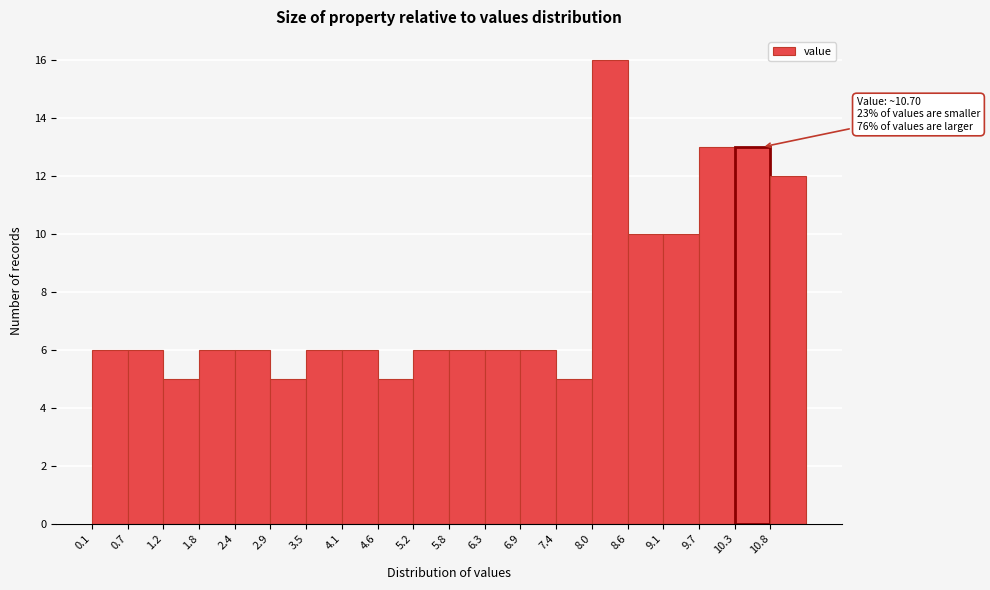

Over which range of the x-axis is the bar tallest?

8.0 to 8.6